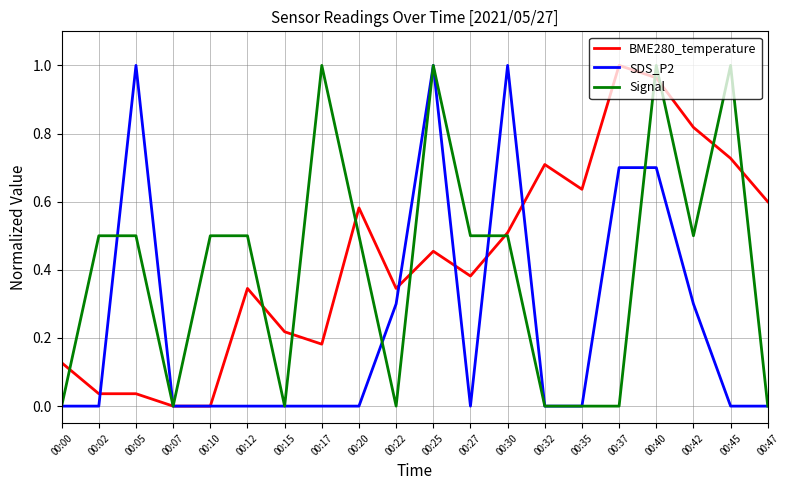

At which category is the sum across all series the highest?

00:40